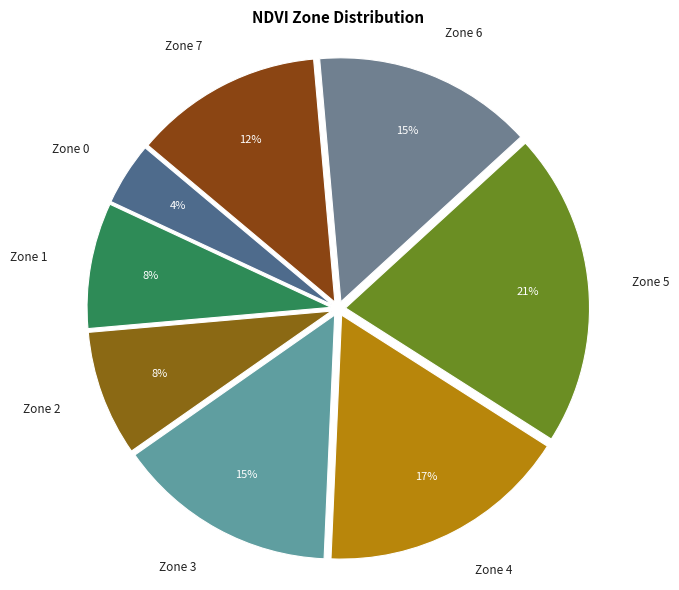

What is the smallest slice in the pie chart?

Zone 0